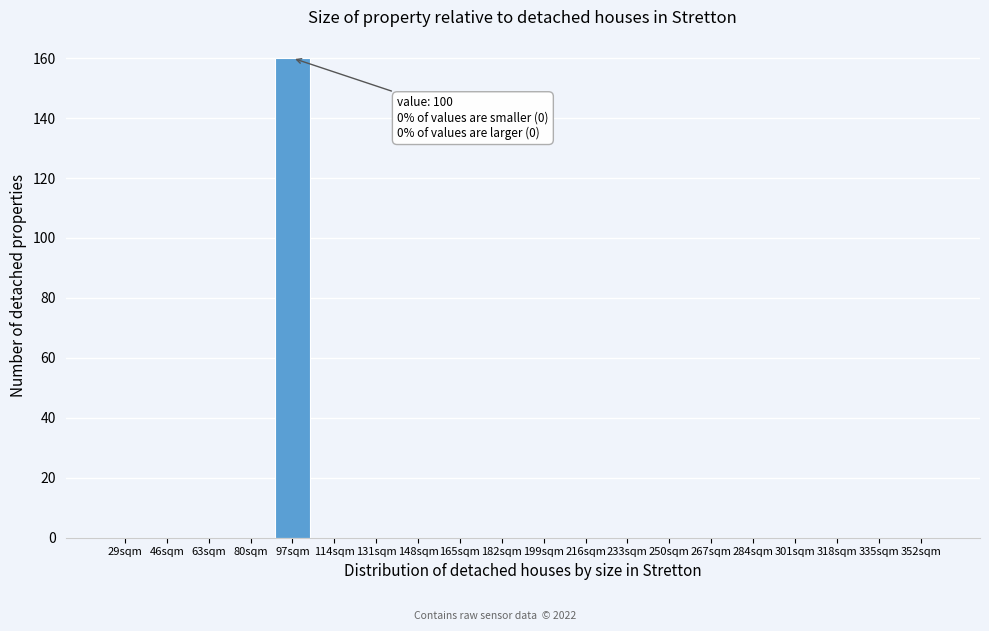

Reading left to right, extract all data points from this chart.

29sqm=0	46sqm=0	63sqm=0	80sqm=0	97sqm=160	114sqm=0	131sqm=0	148sqm=0	165sqm=0	182sqm=0	199sqm=0	216sqm=0	233sqm=0	250sqm=0	267sqm=0	284sqm=0	301sqm=0	318sqm=0	335sqm=0	352sqm=0